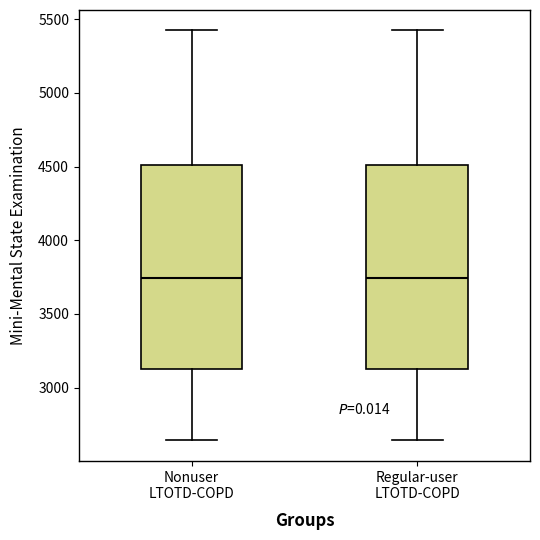

Reading left to right, read every box against the y-axis: the position of its median line, the range the box covers, and the ends of its whiskers. The values are not printed on the chart, so give them approximately, as read against the axis.

Nonuser LTOTD-COPD: median 3750, box 3100 to 4500, whiskers 2650 to 5400
Regular-user LTOTD-COPD: median 3750, box 3100 to 4500, whiskers 2650 to 5400